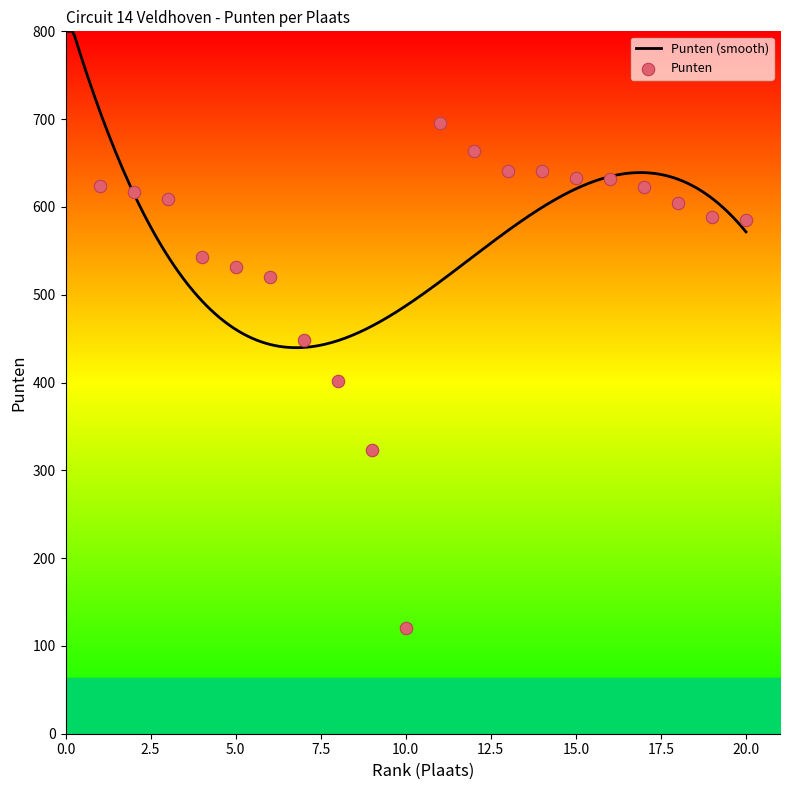

What is the ratio of the value at 3 to the value at 6?

1.2